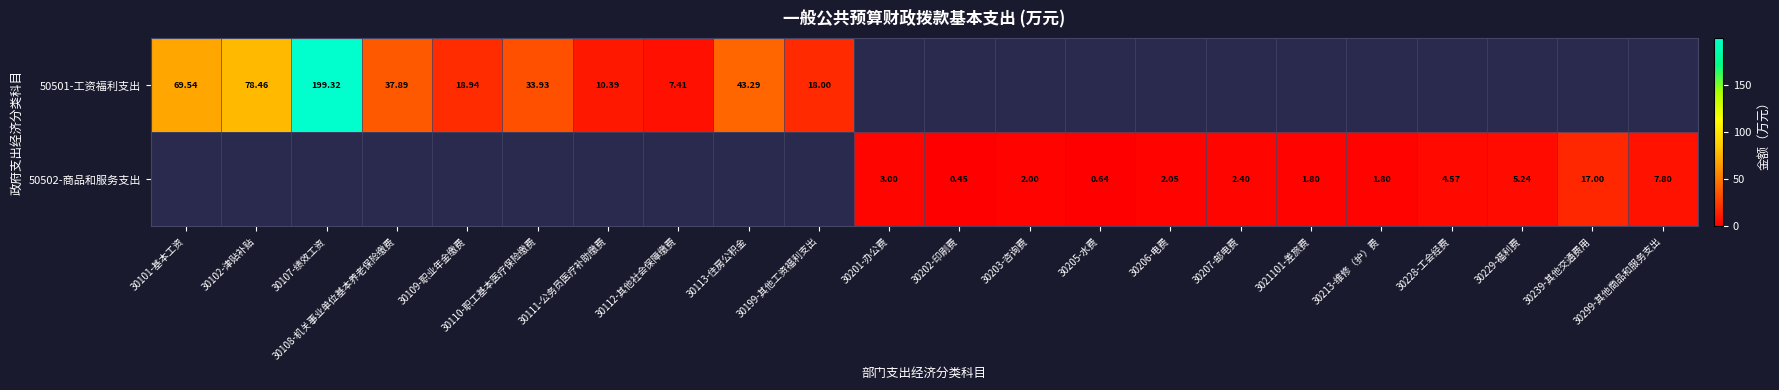

Is the value of 50502-商品和服务支出 at 30228-工会经费 greater than the value of 50501-工资福利支出 at 30109-职业年金缴费?

No